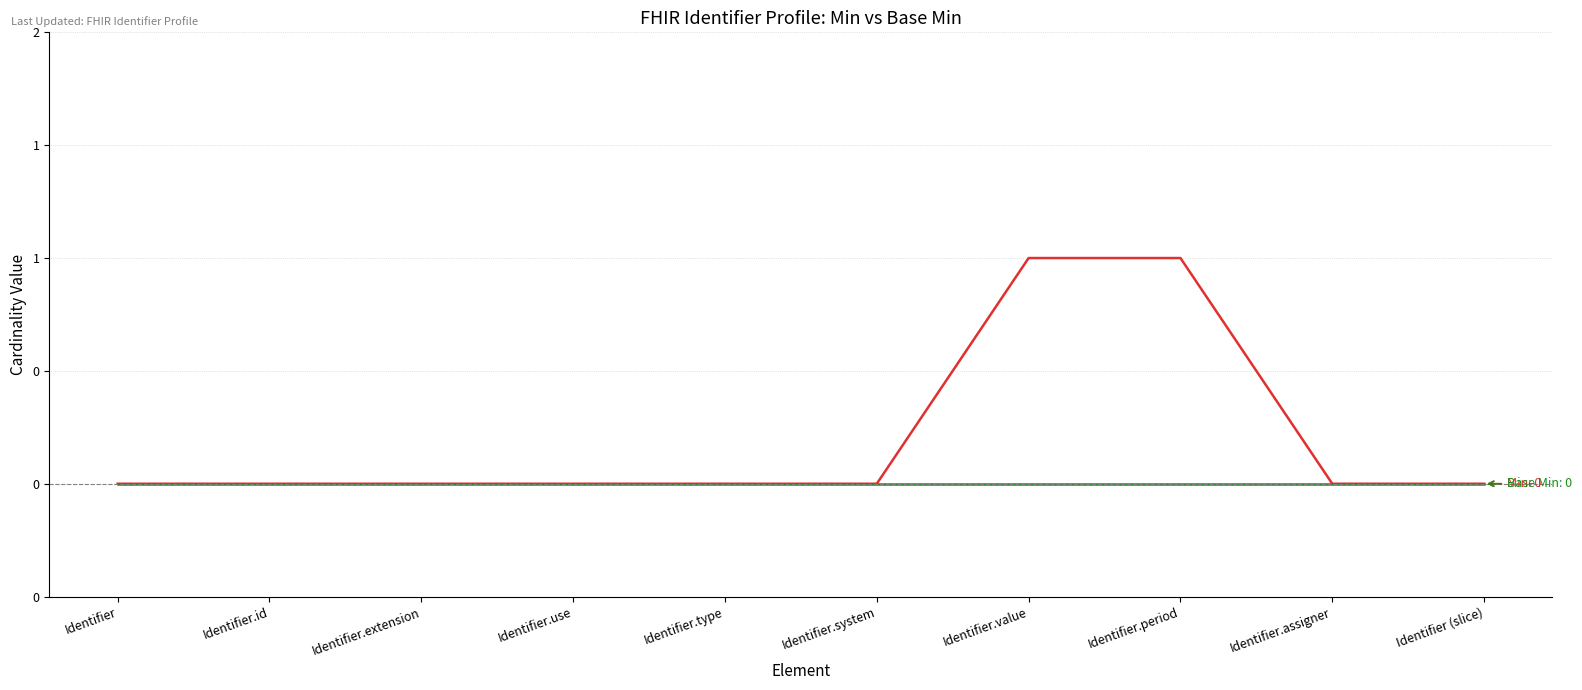

What position from the left is Identifier?

1